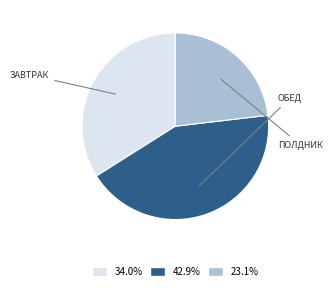

Is there any slice that represents more than half of the pie?

No